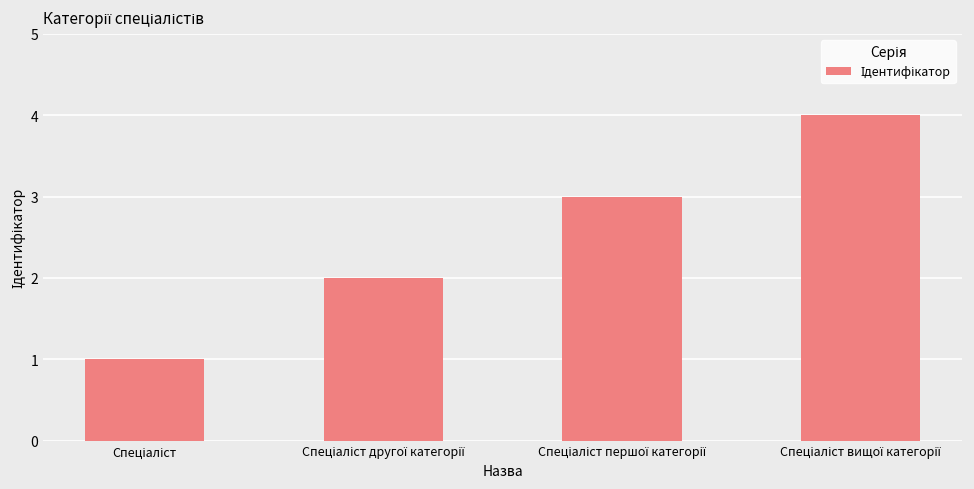

What is the greatest value displayed?

4